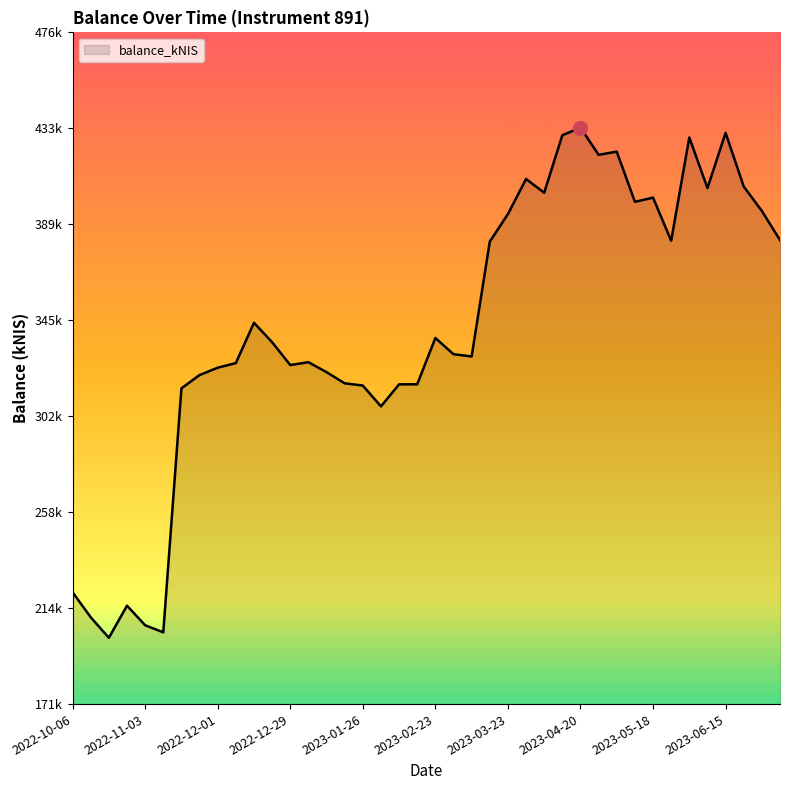

Does the chart have visible grid lines?

No